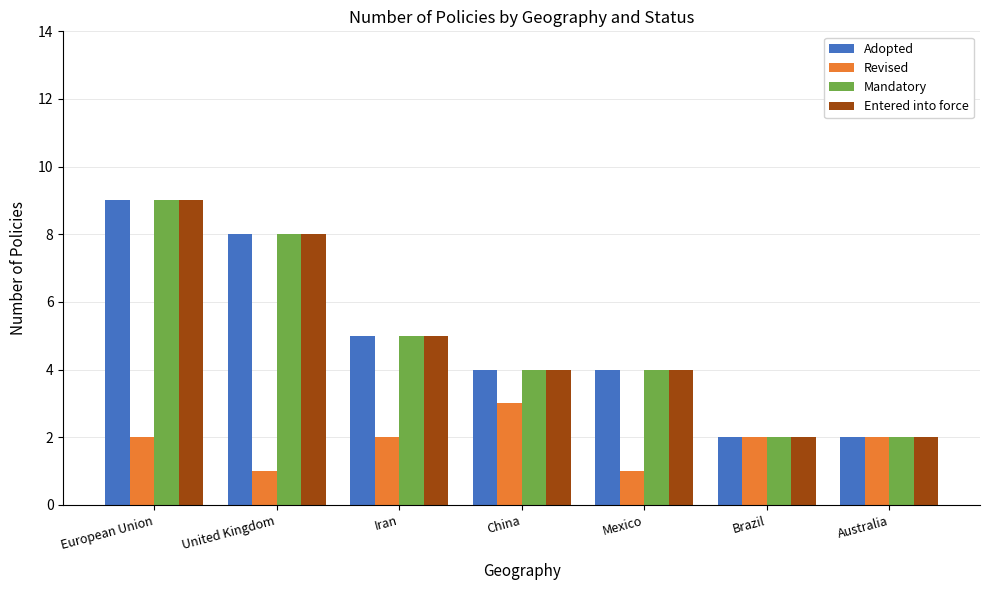

What is the difference between the Mandatory values at United Kingdom and Brazil?

6